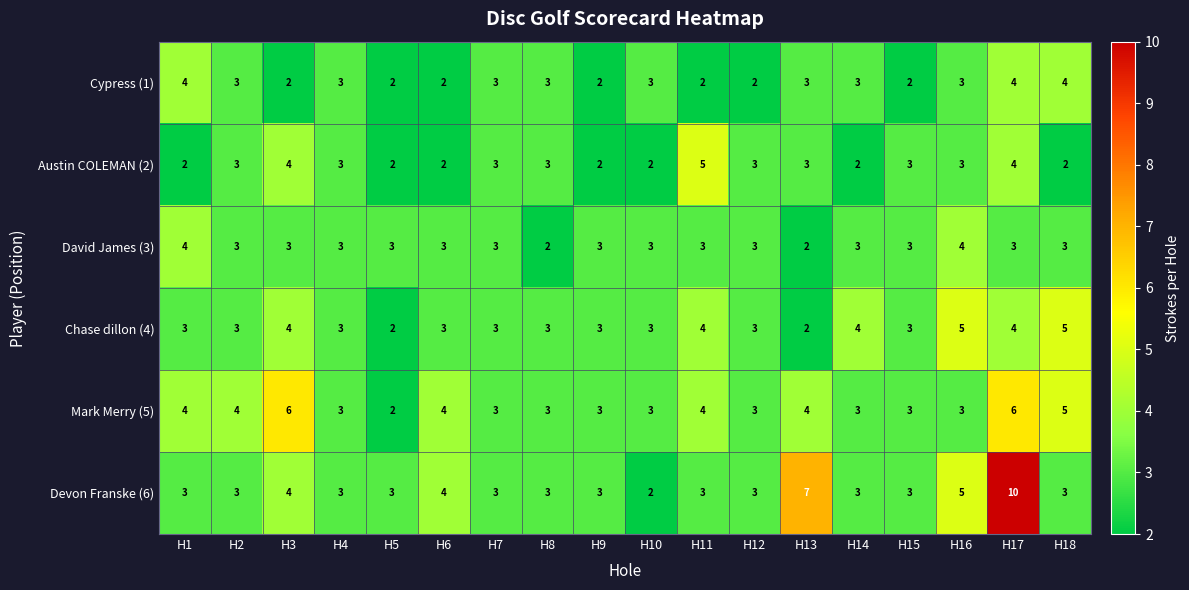

What is the total value across all series at H14?

18